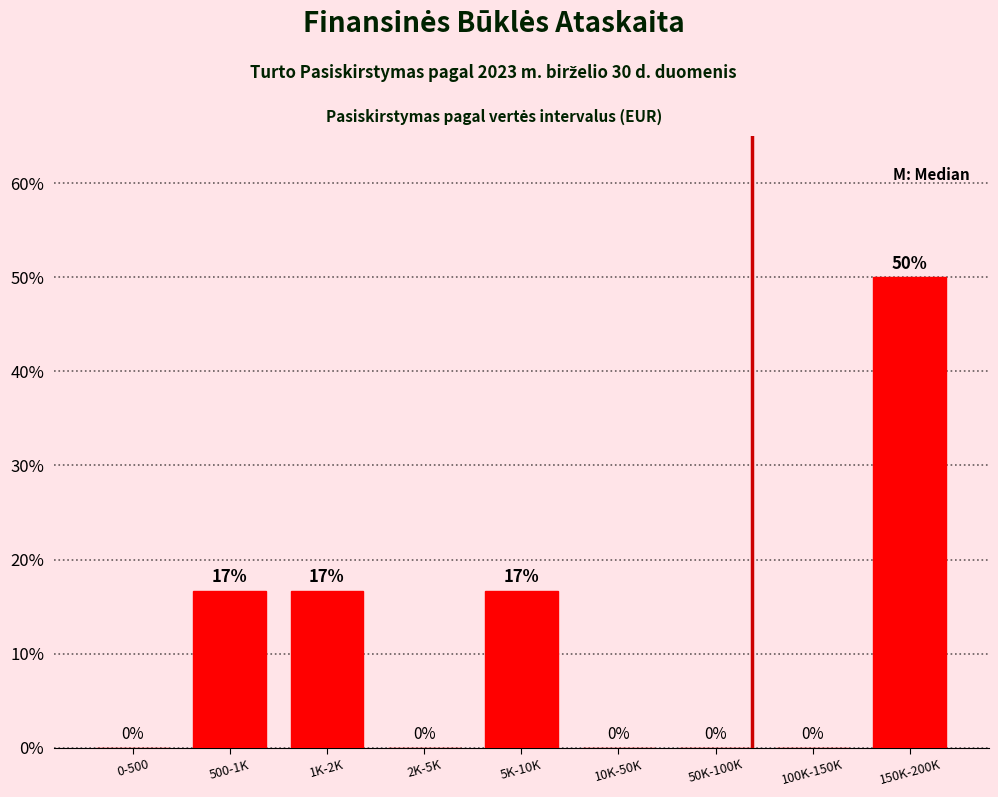

Is it true that the value at 2K-5K is 0.0?

True